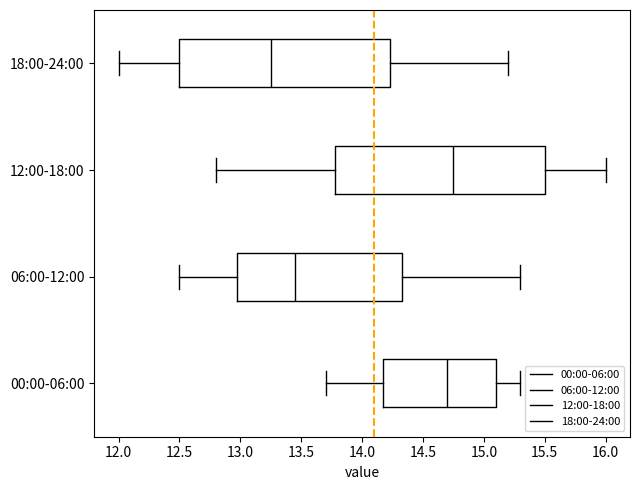

Reading bottom to top, read every box against the x-axis: the position of its median line, the range the box covers, and the ends of its whiskers. The values are not printed on the chart, so give them approximately, as read against the axis.

00:00-06:00: median 14.70, box 14.20 to 15.10, whiskers 13.70 to 15.30
06:00-12:00: median 13.45, box 13.00 to 14.35, whiskers 12.50 to 15.30
12:00-18:00: median 14.75, box 13.80 to 15.50, whiskers 12.80 to 16.00
18:00-24:00: median 13.25, box 12.50 to 14.25, whiskers 12.00 to 15.20